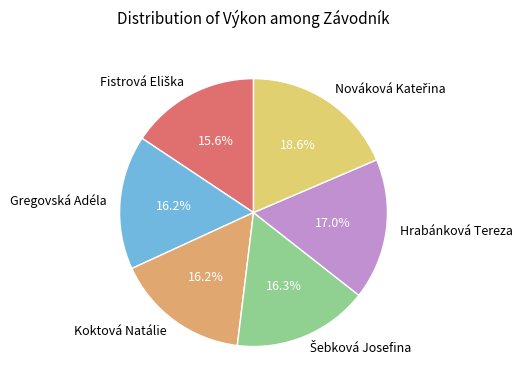

To the nearest percent, what is the average slice percentage?

17%